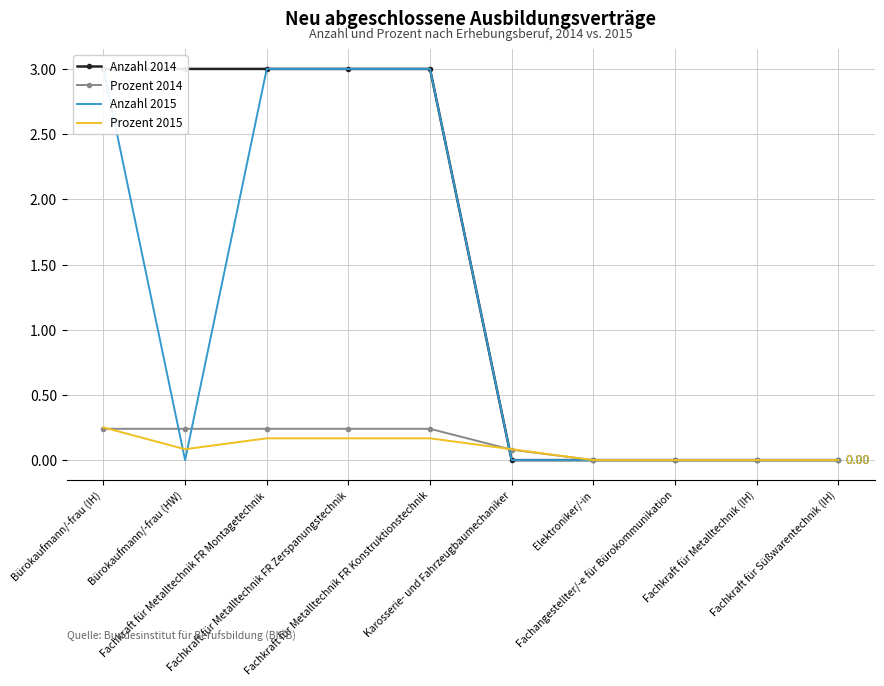

True or false: Anzahl 2015 has more than 2 interior local peaks.

False